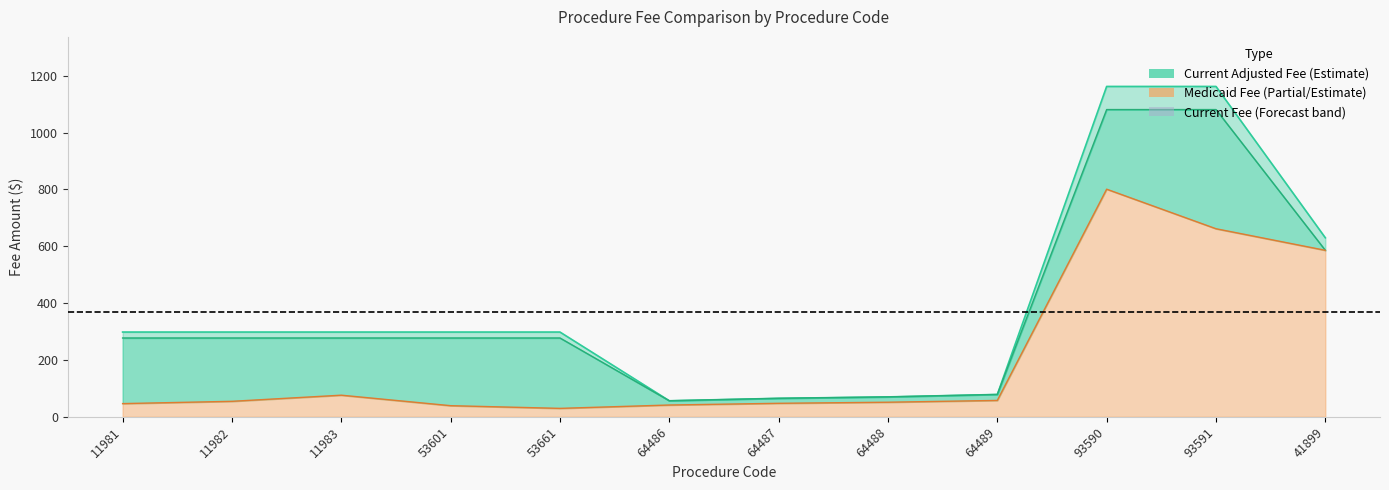

Does the chart have visible grid lines?

No